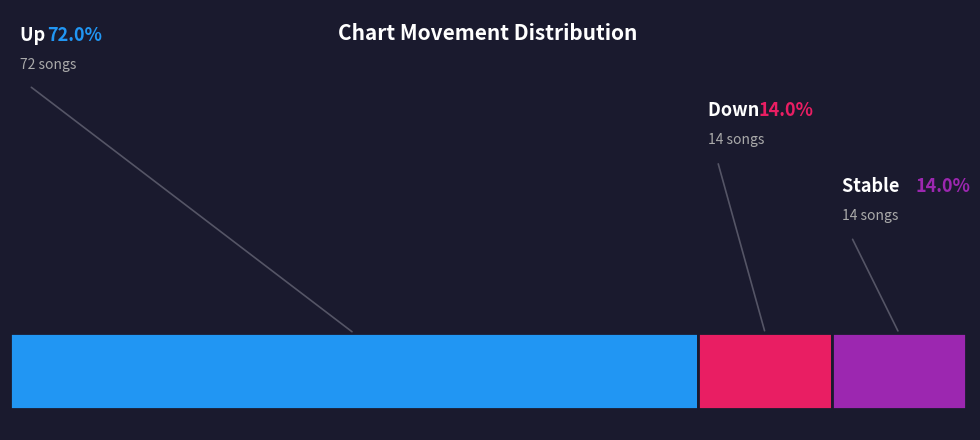

Is the sum of down and up greater than half?

Yes